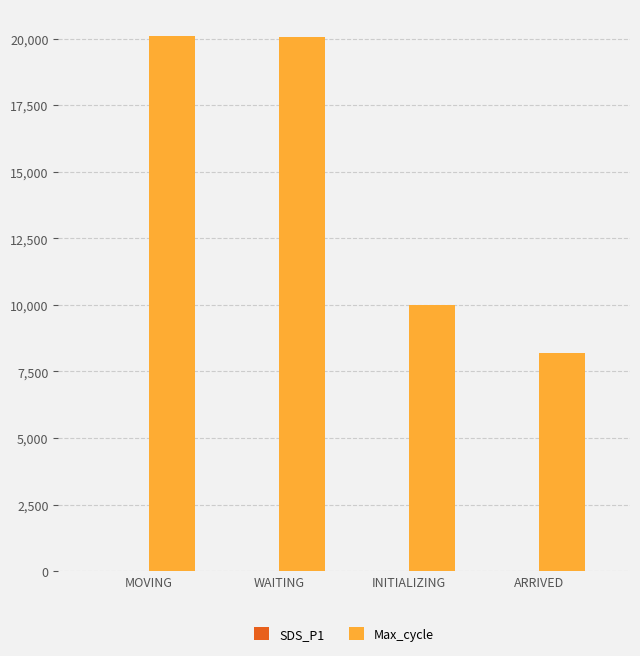

Which series has the largest range (max minus min)?

Max_cycle